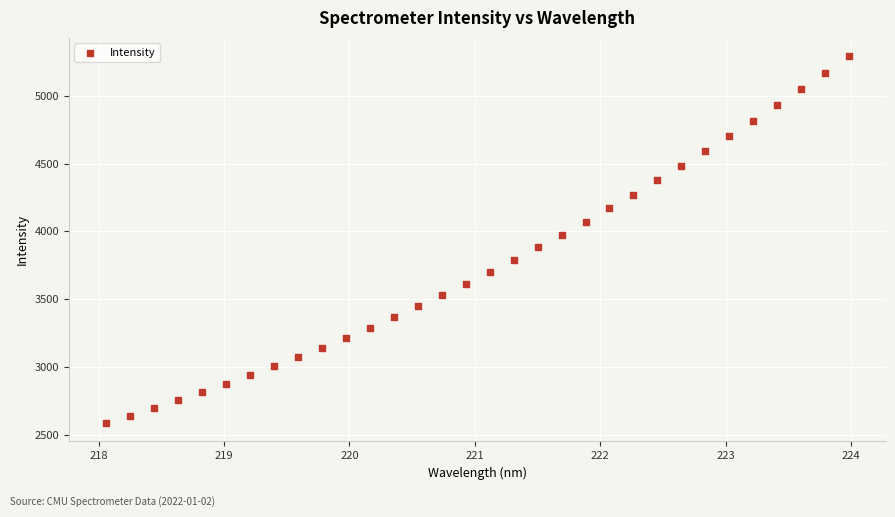

What is the range of X values (max minus min)?

5.9